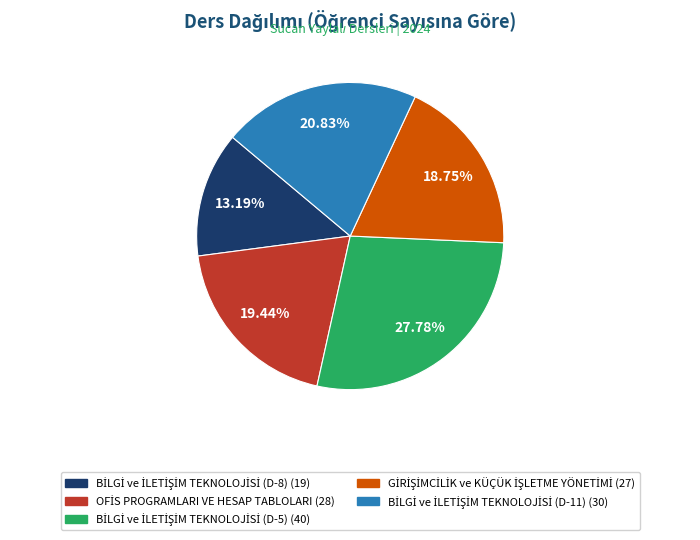

Is there any slice that represents more than half of the pie?

No